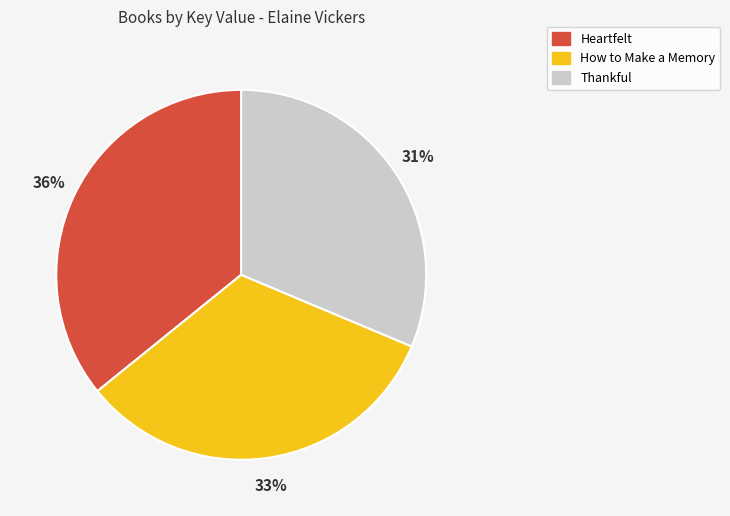

Which category has the biggest portion of the pie?

Heartfelt